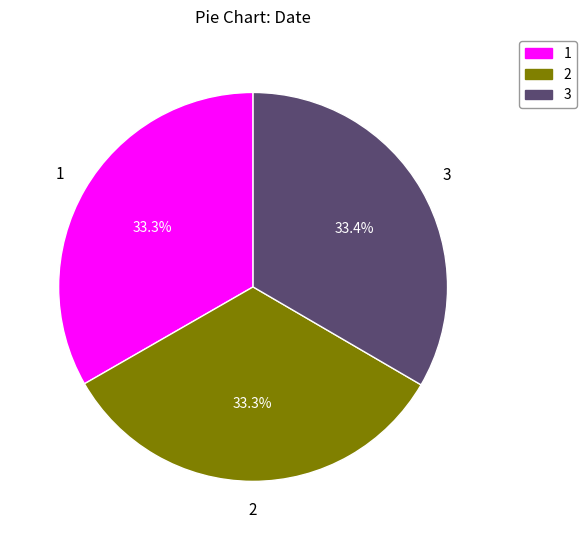

Approximately how many times larger is the value at 1 compared to 2?

1.0